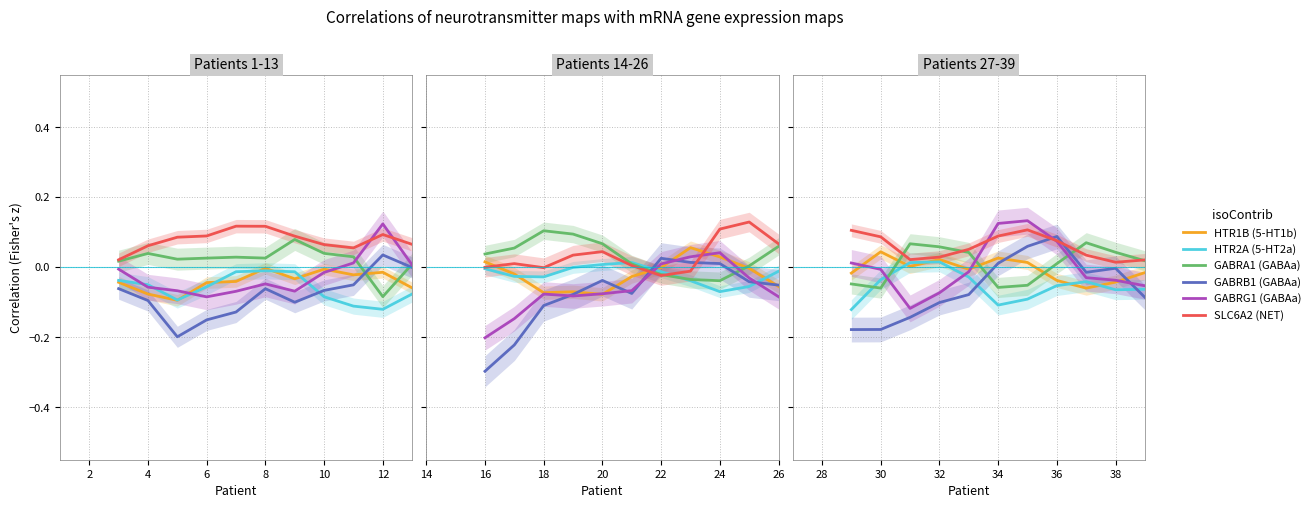

Is it true that HTR1B (5-HT1b) equals -0.0 at 8?

True